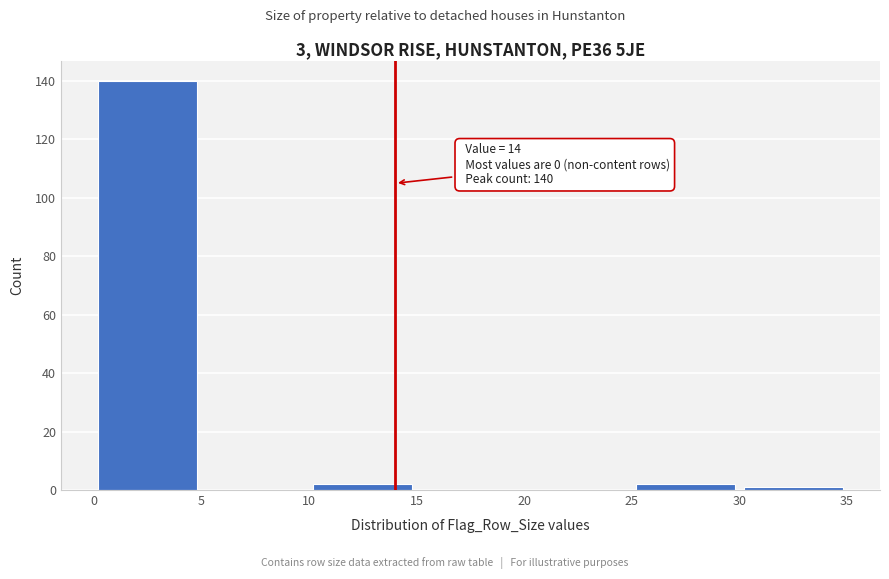

Over which range of the x-axis is the bar tallest?

0 to 5